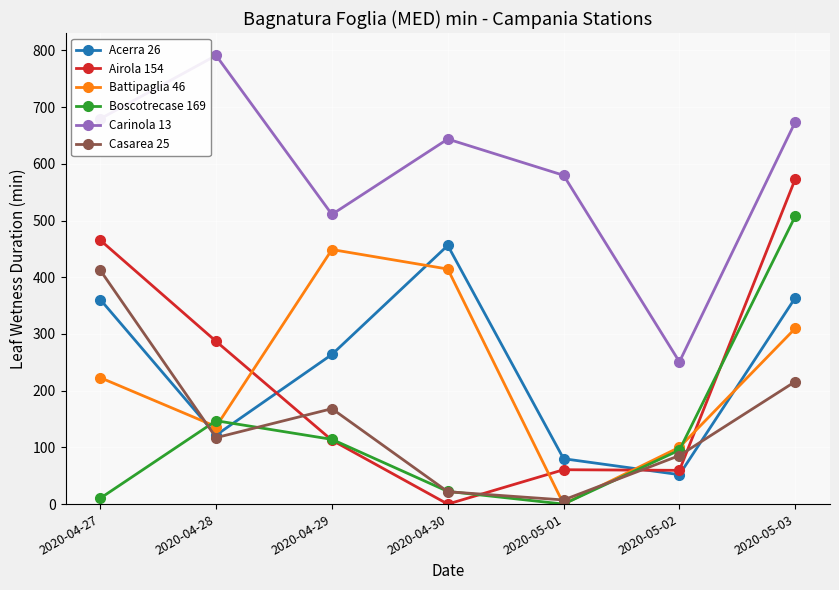

List the series in order of their peak value, lowest first.

Casarea 25, Battipaglia 46, Acerra 26, Boscotrecase 169, Airola 154, Carinola 13